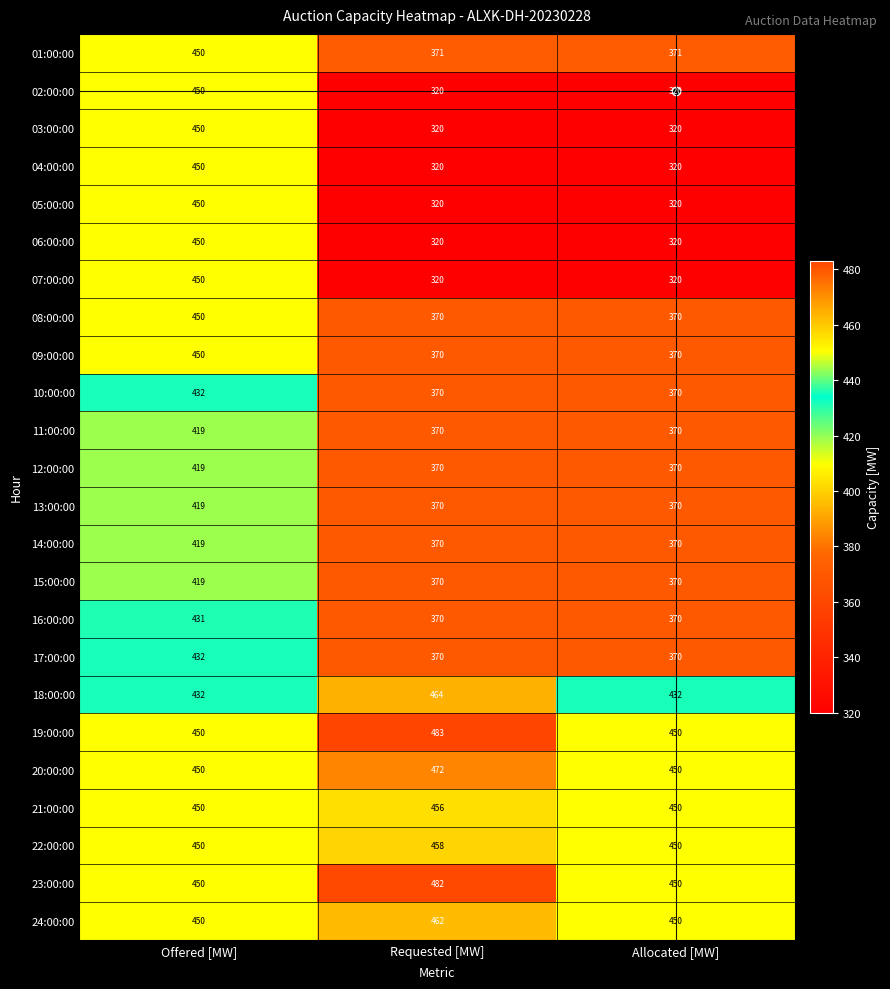

Read the 01:00:00 value at Requested [MW].

371